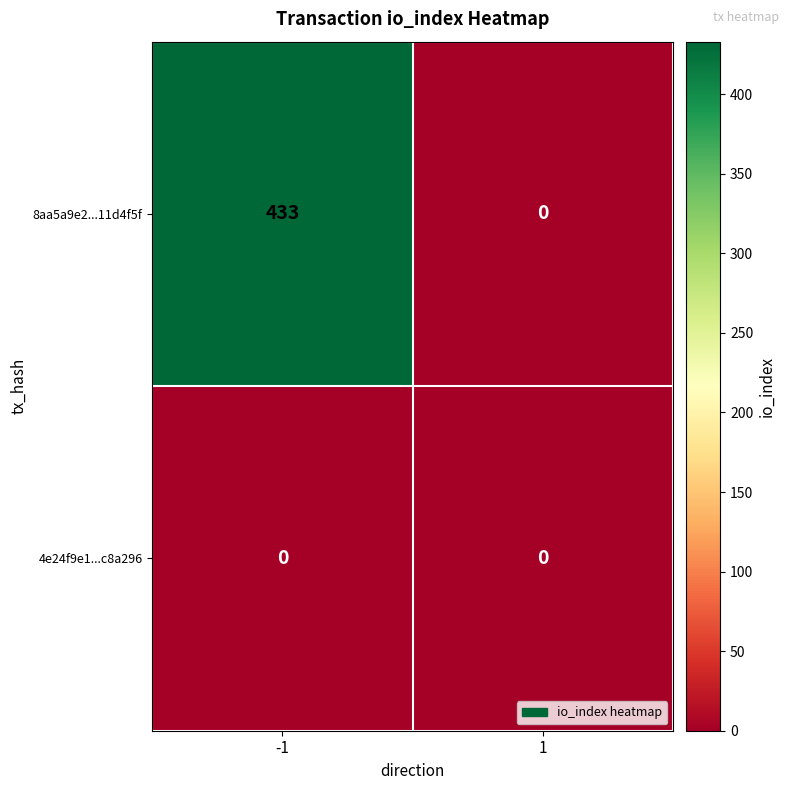

What is the difference between the 8aa5a9e2...11d4f5f values at 1 and -1?

433